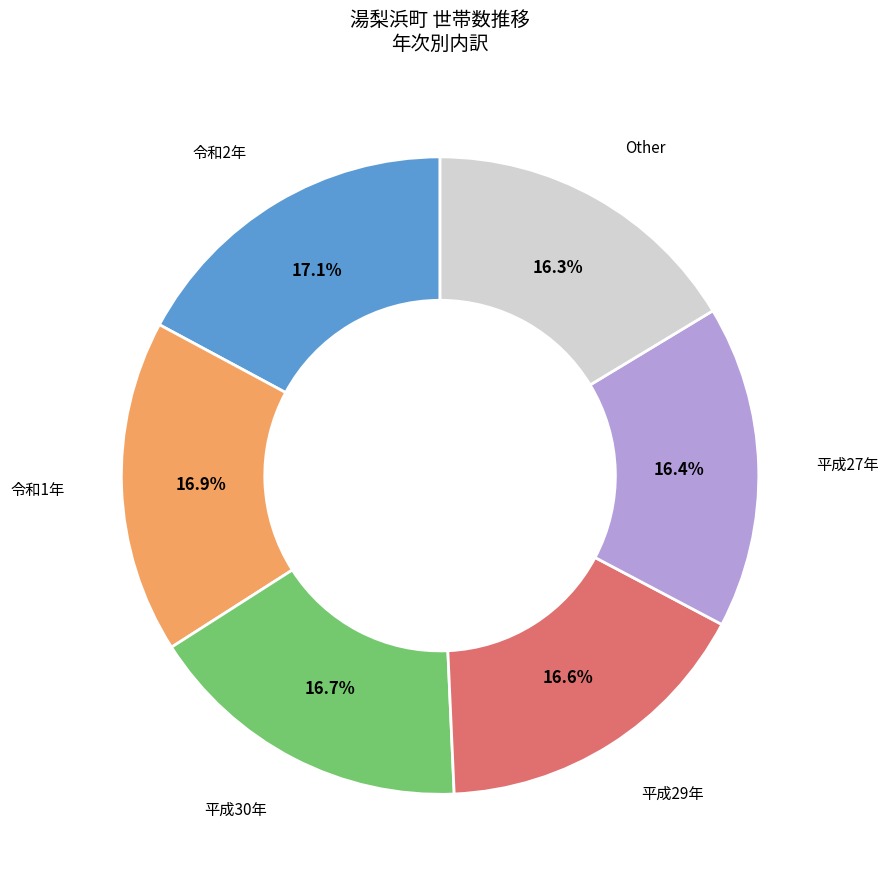

Is there a majority slice in this chart?

No